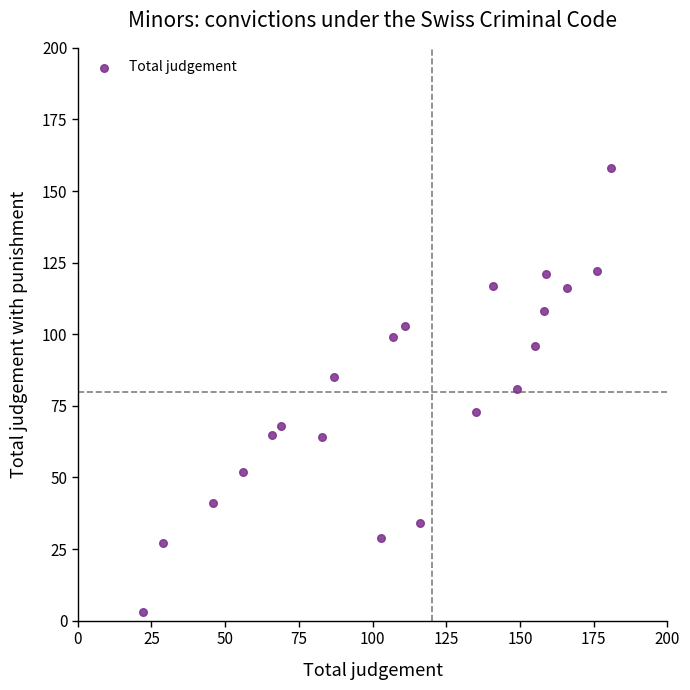

What is the range of X values (max minus min)?

159